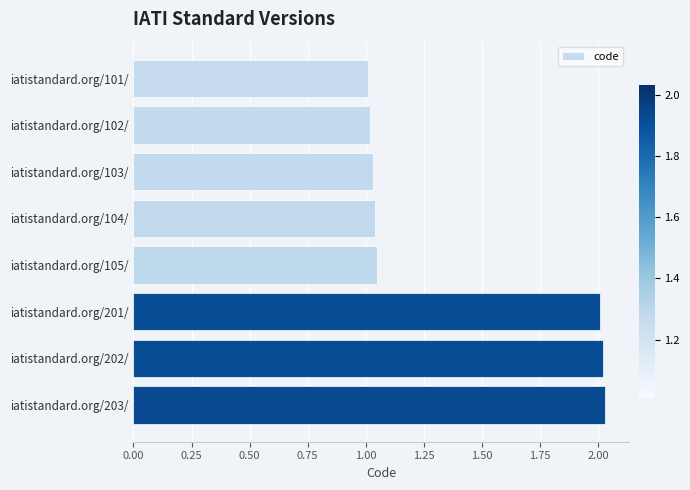

What is the average value?

1.4